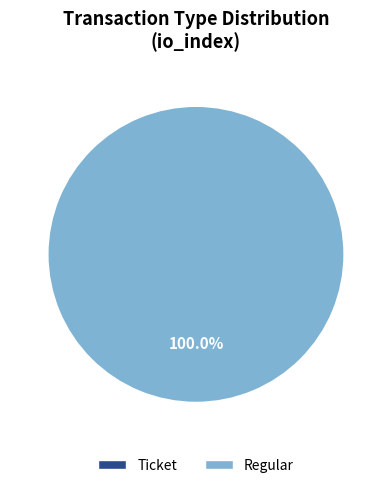

How many segments does this pie chart have?

2